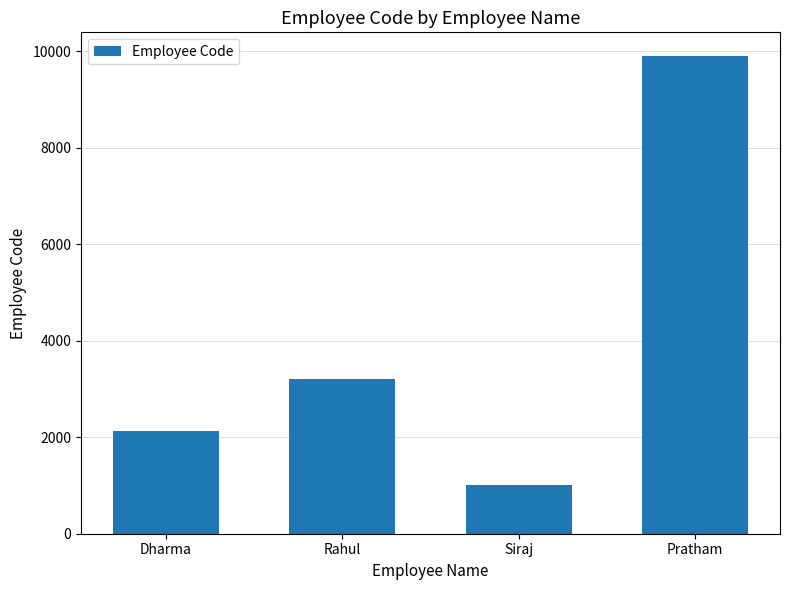

What is the value of the 3rd bar from the left?

1001